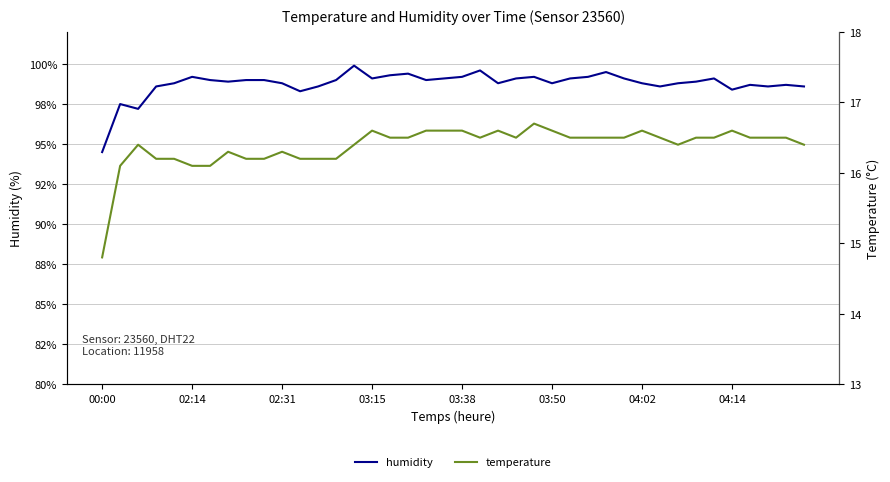

How many lines are shown in the chart?

2